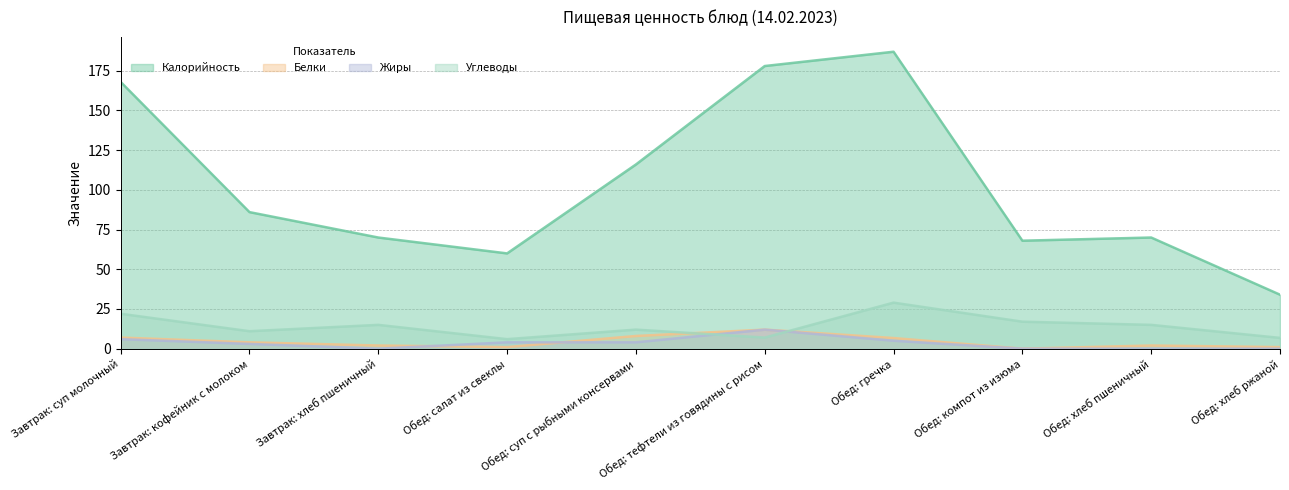

List the series in order of their peak value, highest first.

Калорийность, Углеводы, Белки, Жиры